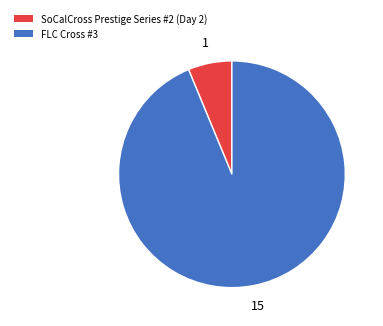

What is the smallest slice in the pie chart?

SoCalCross Prestige Series #2 (Day 2)